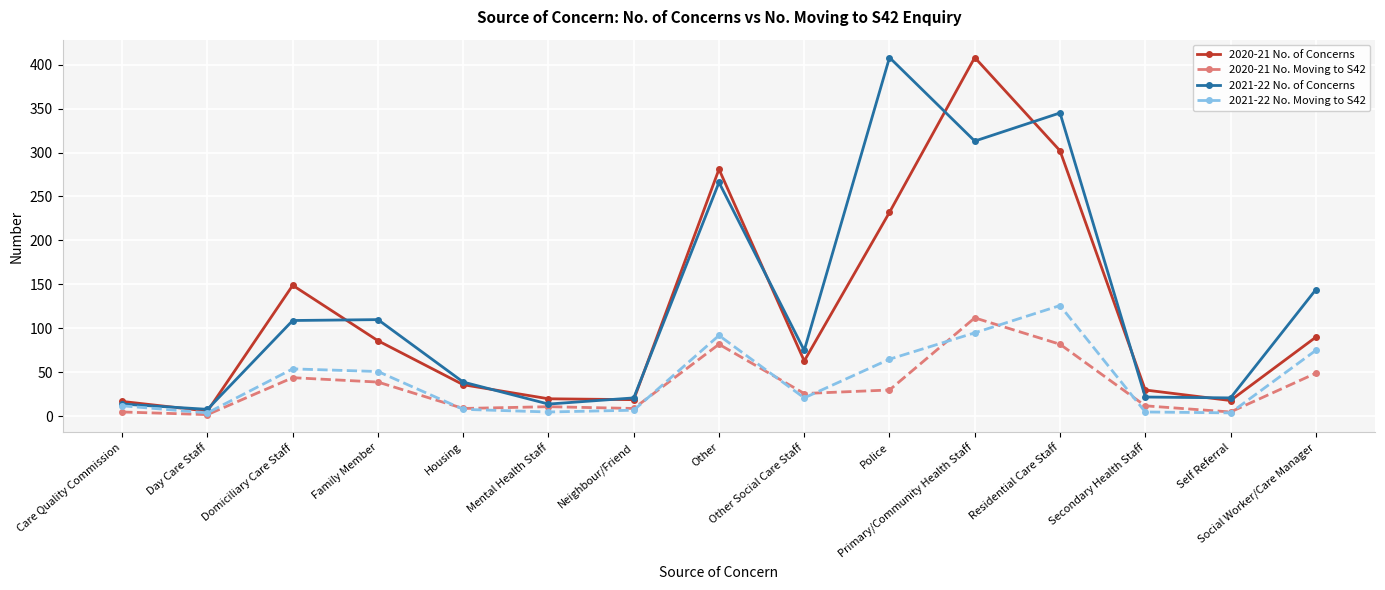

How many interior local valleys does the 2020-21 No. of Concerns series have?

4